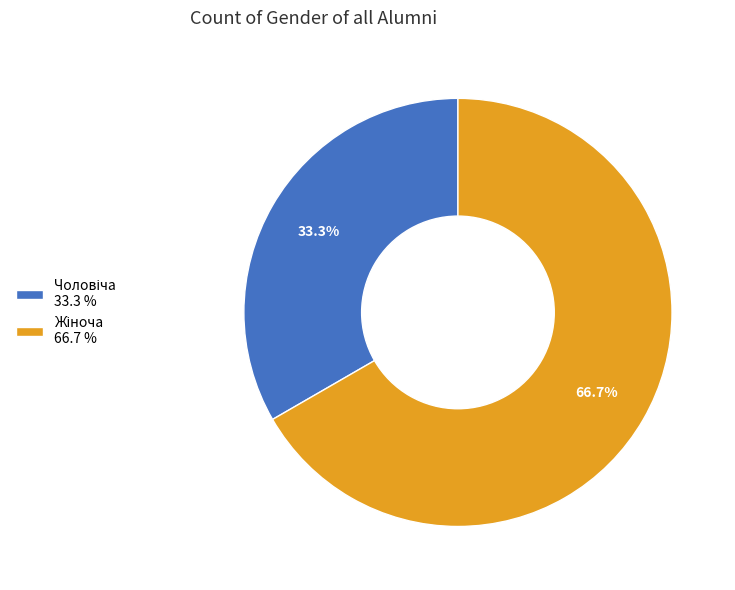

Is there a majority slice in this chart?

Yes